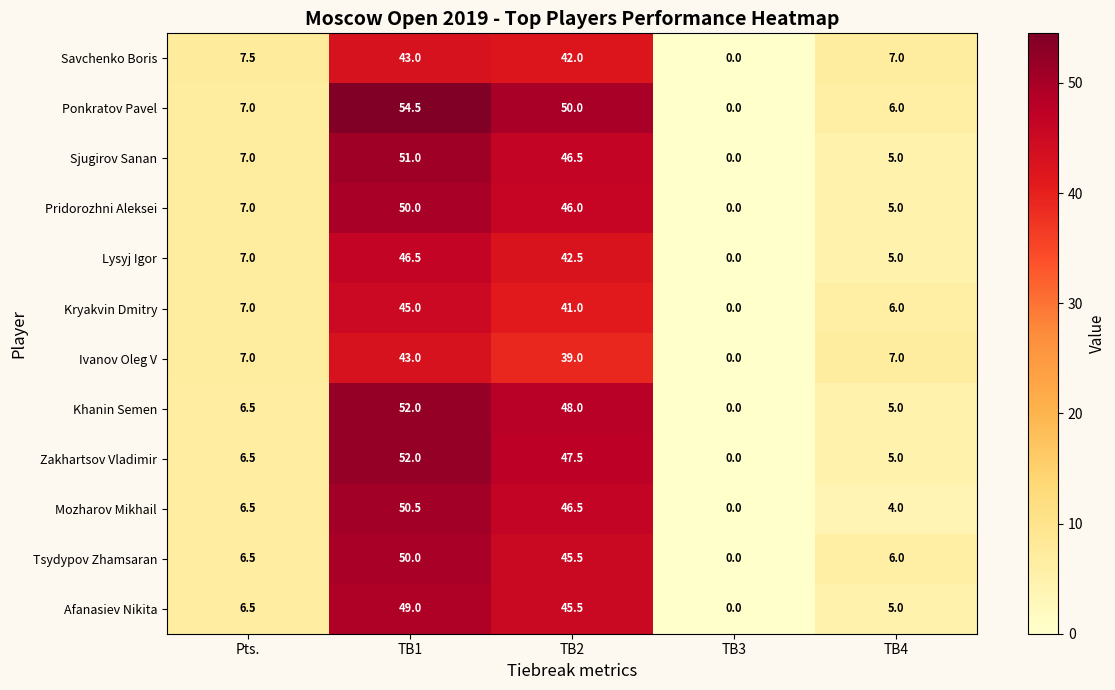

Rank the categories by Lysyj Igor value from lowest to highest.

TB3, TB4, Pts., TB2, TB1